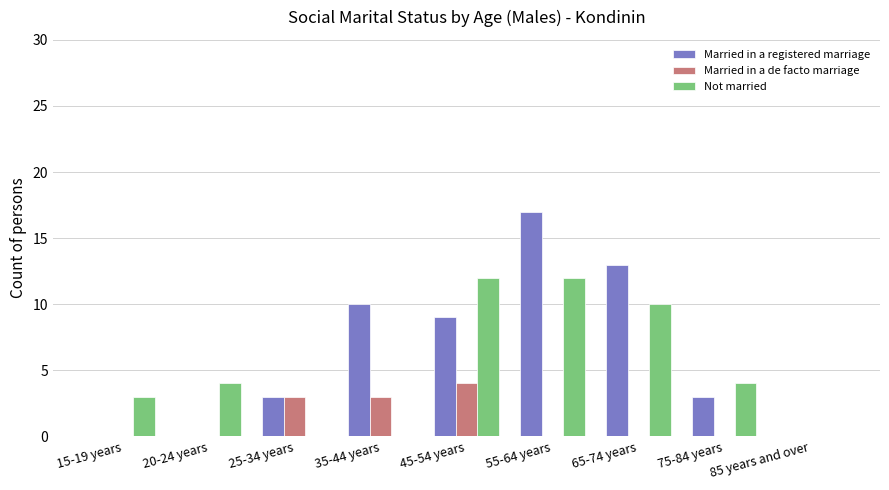

At which category is the sum across all series the highest?

55-64 years